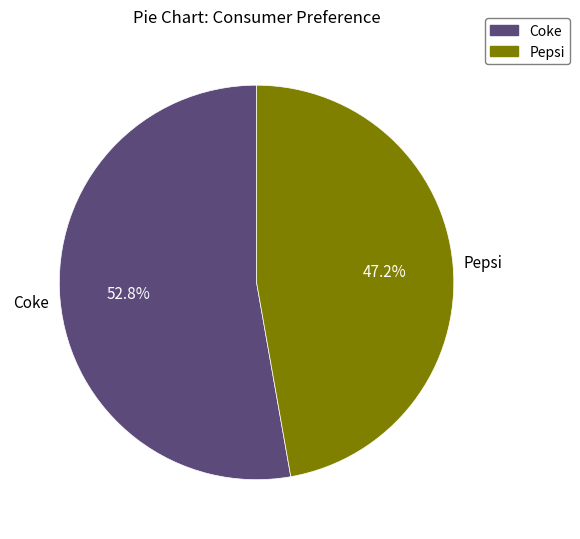

To the nearest percent, what is the difference between the Coke and Pepsi slice percentages?

6%